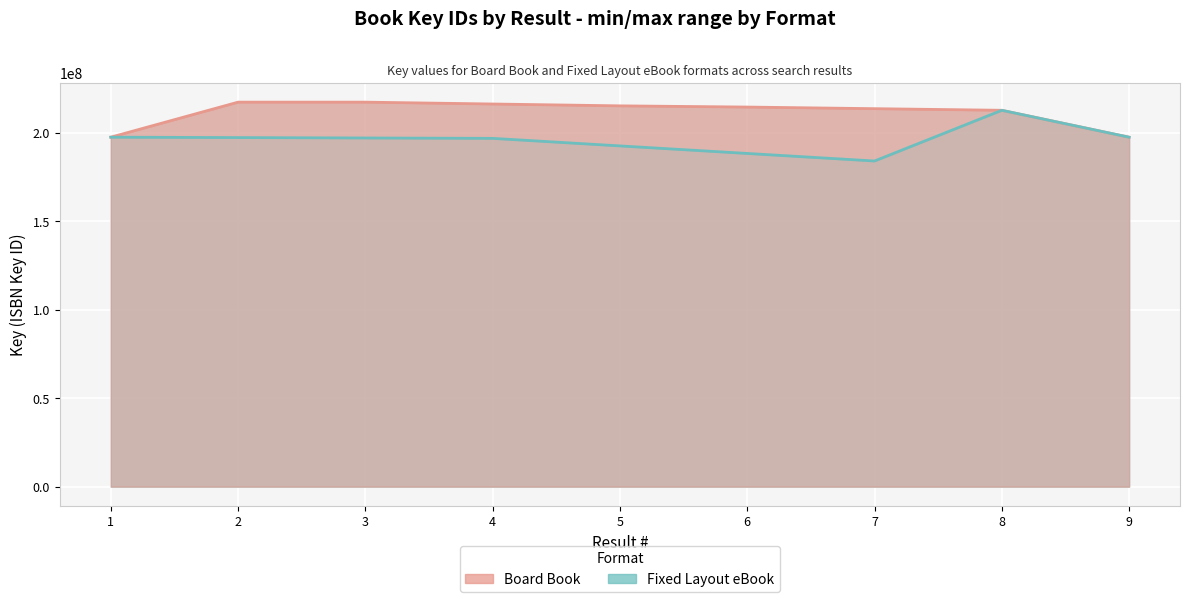

What is the value of the Fixed Layout eBook (line) point at the 4th from the left?

196924523.0